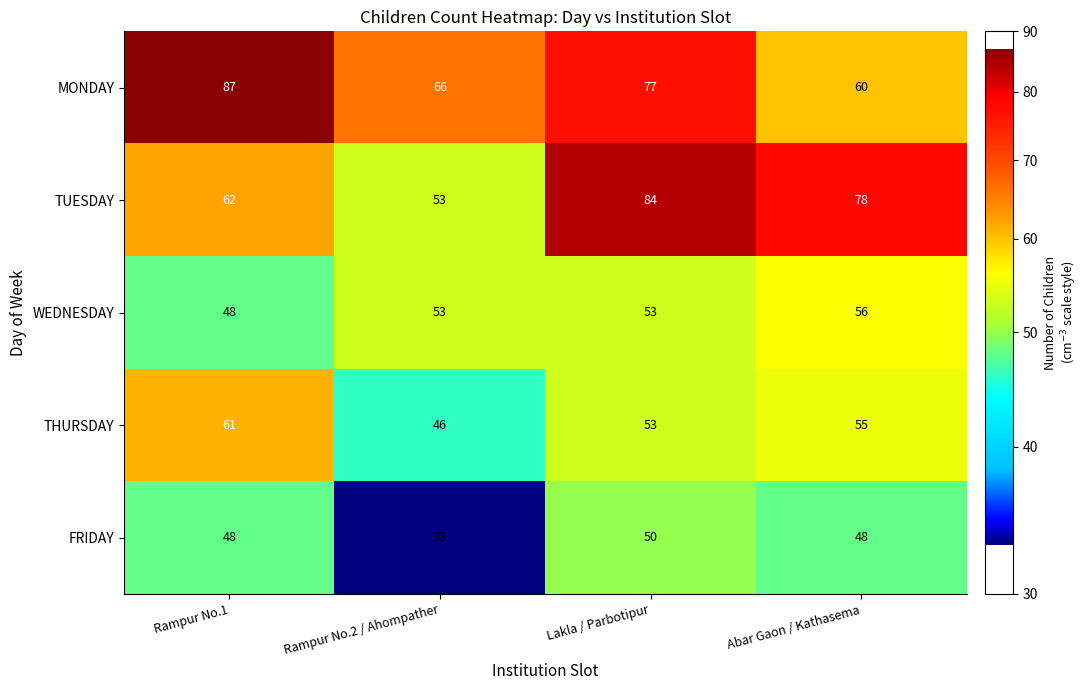

Reading left to right, what are all the values shown in this chart?

MONDAY: Rampur No.1=87	Rampur No.2 / Ahompather=66	Lakla / Parbotipur=77	Abar Gaon / Kathasema=60
TUESDAY: Rampur No.1=62	Rampur No.2 / Ahompather=53	Lakla / Parbotipur=84	Abar Gaon / Kathasema=78
WEDNESDAY: Rampur No.1=48	Rampur No.2 / Ahompather=53	Lakla / Parbotipur=53	Abar Gaon / Kathasema=56
THURSDAY: Rampur No.1=61	Rampur No.2 / Ahompather=46	Lakla / Parbotipur=53	Abar Gaon / Kathasema=55
FRIDAY: Rampur No.1=48	Rampur No.2 / Ahompather=33	Lakla / Parbotipur=50	Abar Gaon / Kathasema=48